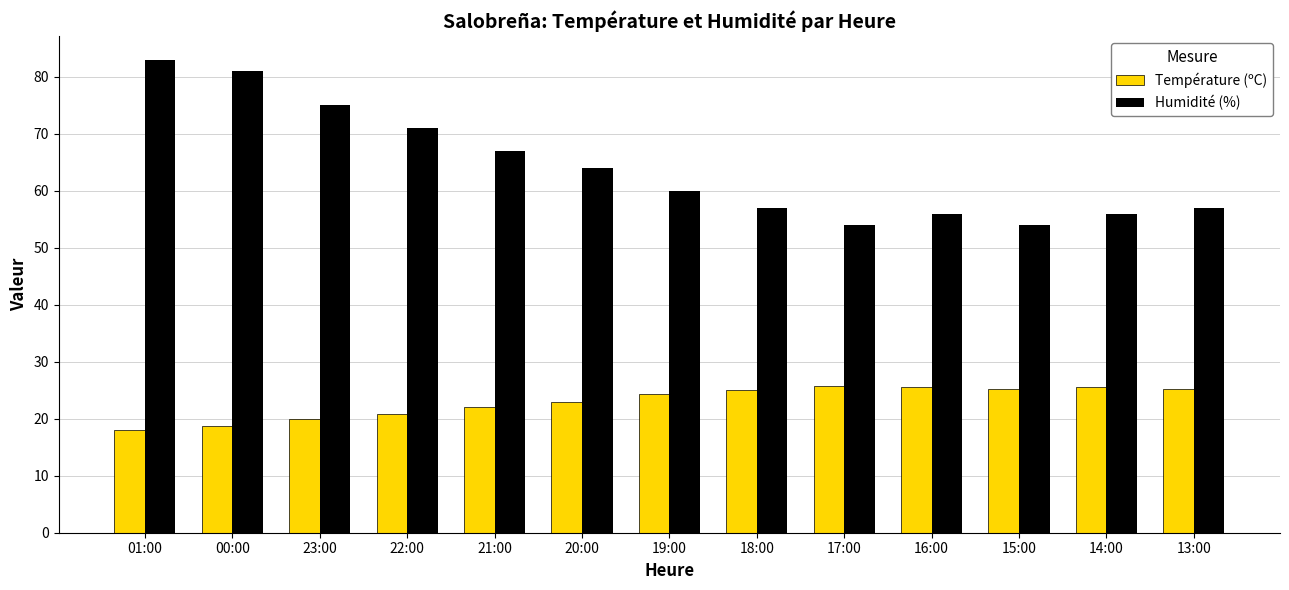

Does the chart contain any negative values?

No